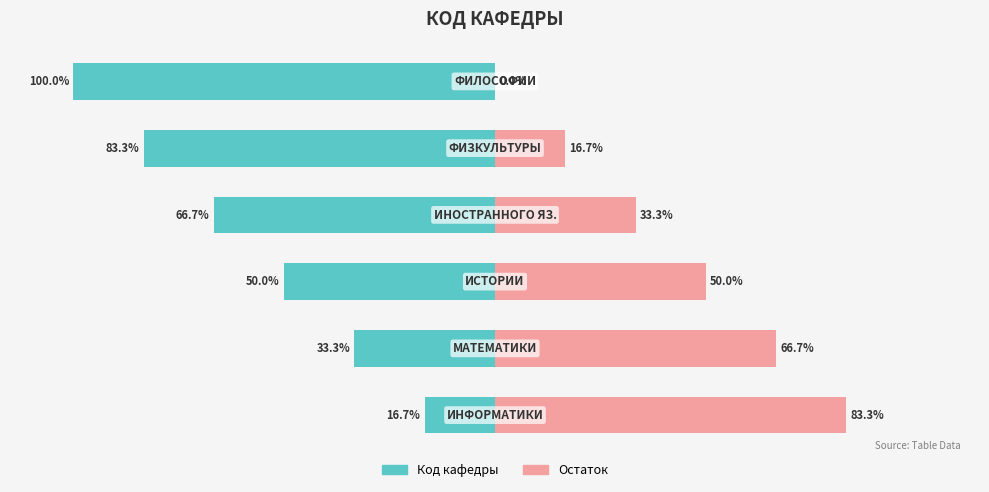

Read the Остаток value at 3.

33.3